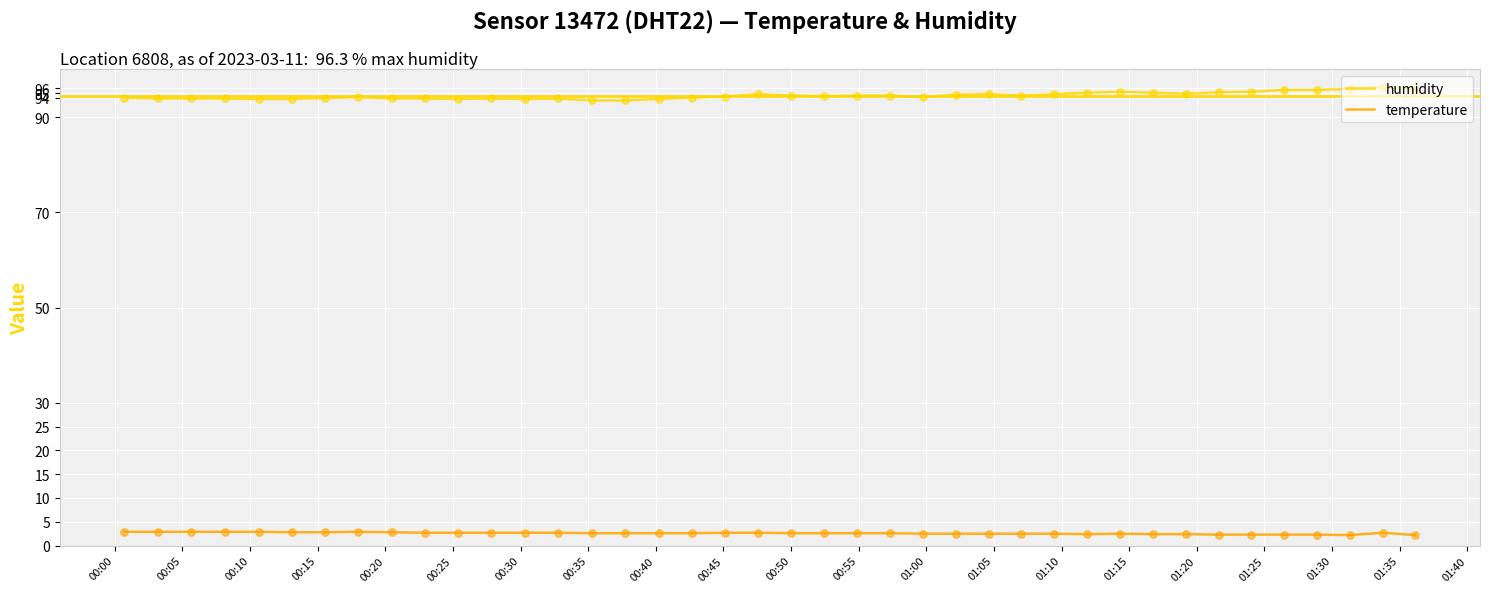

Which series has the largest total across all categories?

humidity